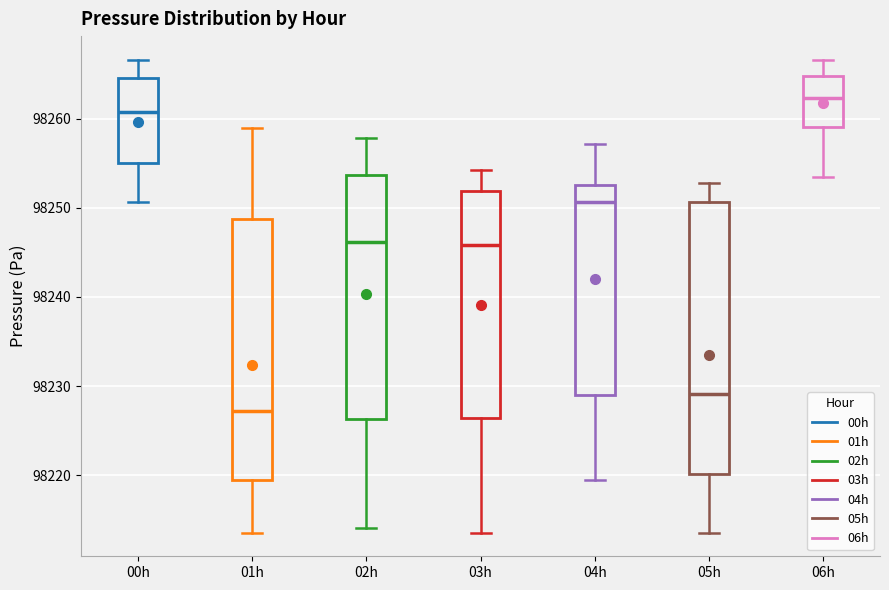

Comparing the boxes themselves (not the whiskers), which one is the tallest?

05h